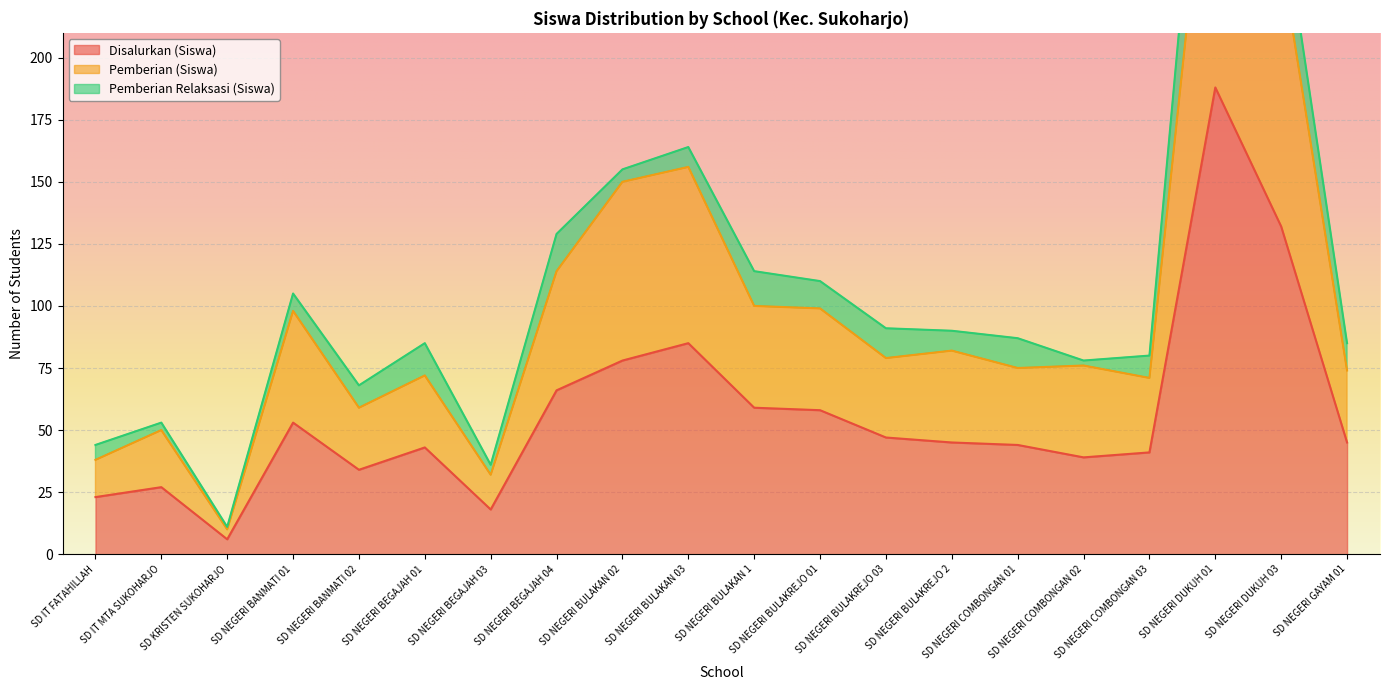

Read the Pemberian (Siswa) value at SD NEGERI BULAKAN 02.

150